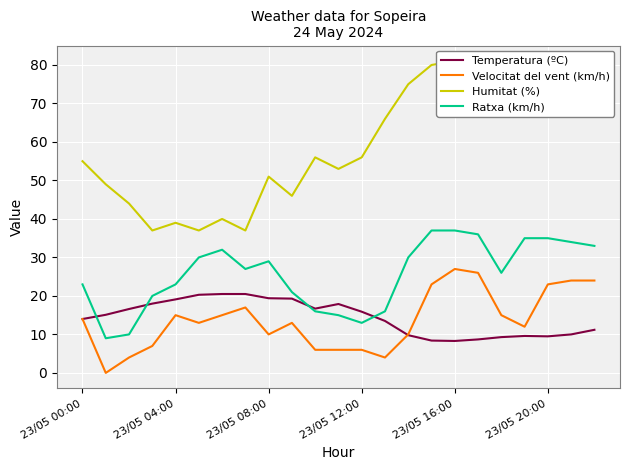

The Velocitat del vent (km/h) series shows 9.6 at 17. True or false?

False